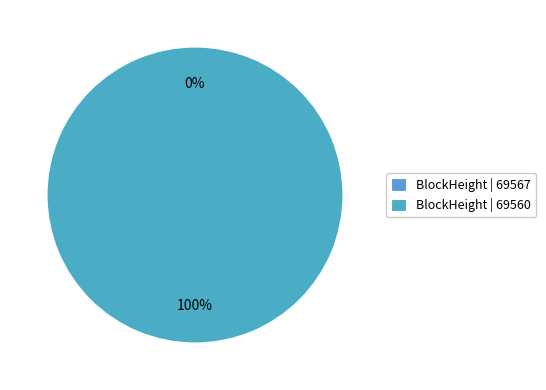

To the nearest percent, what is the average slice percentage?

50%